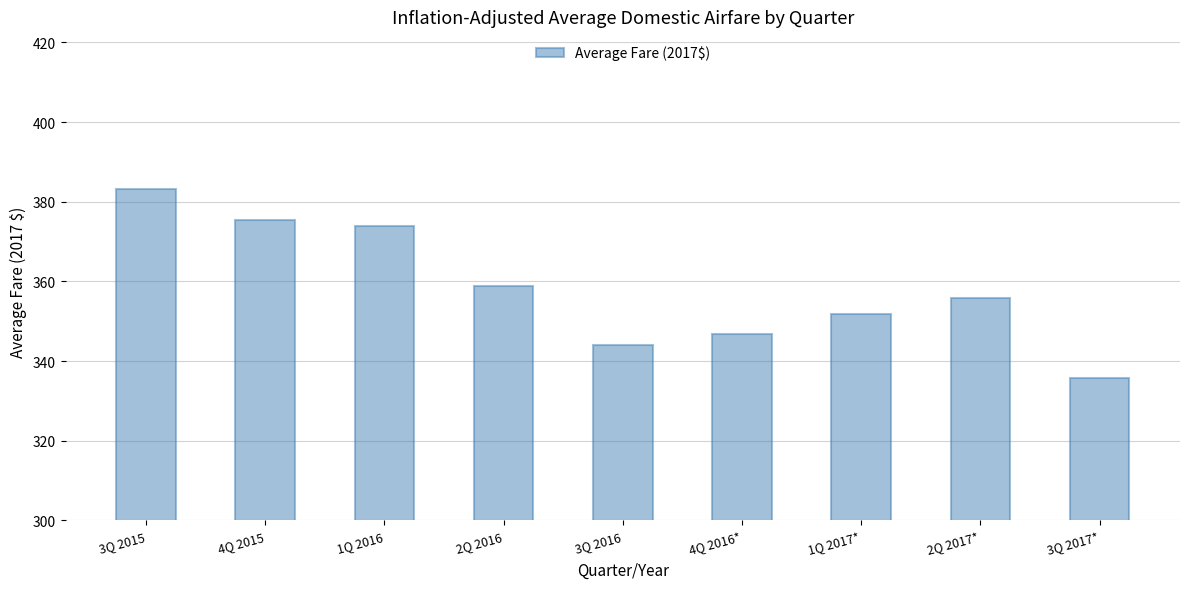

What is the value of the 5th bar from the left?

344.0